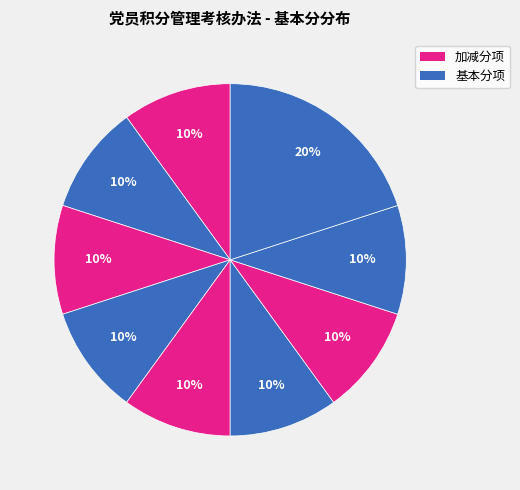

To the nearest percent, what is the average slice percentage?

11%